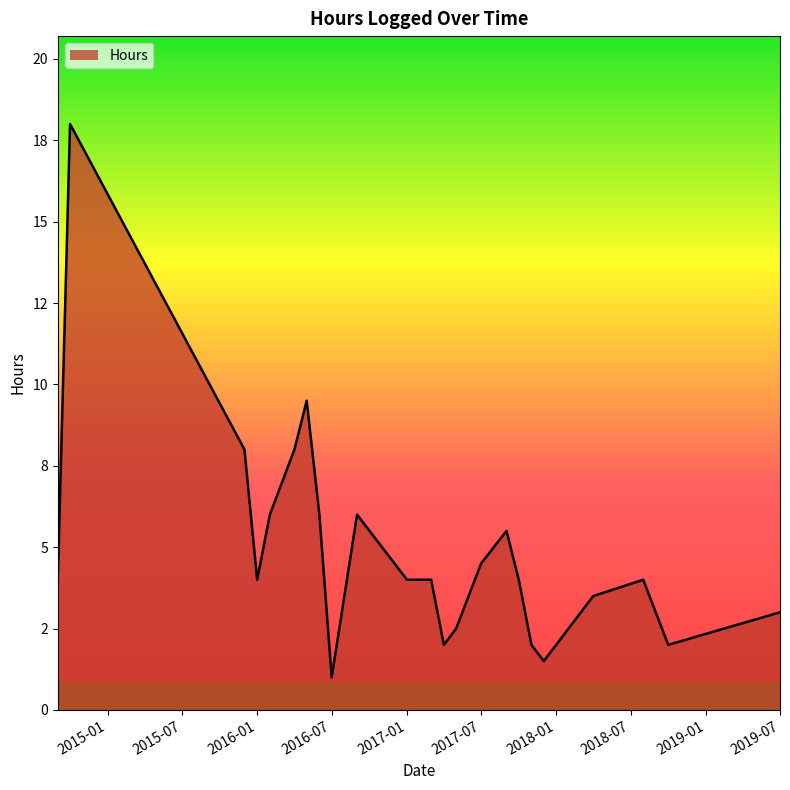

Which label corresponds to the largest value in the chart?

2014-10